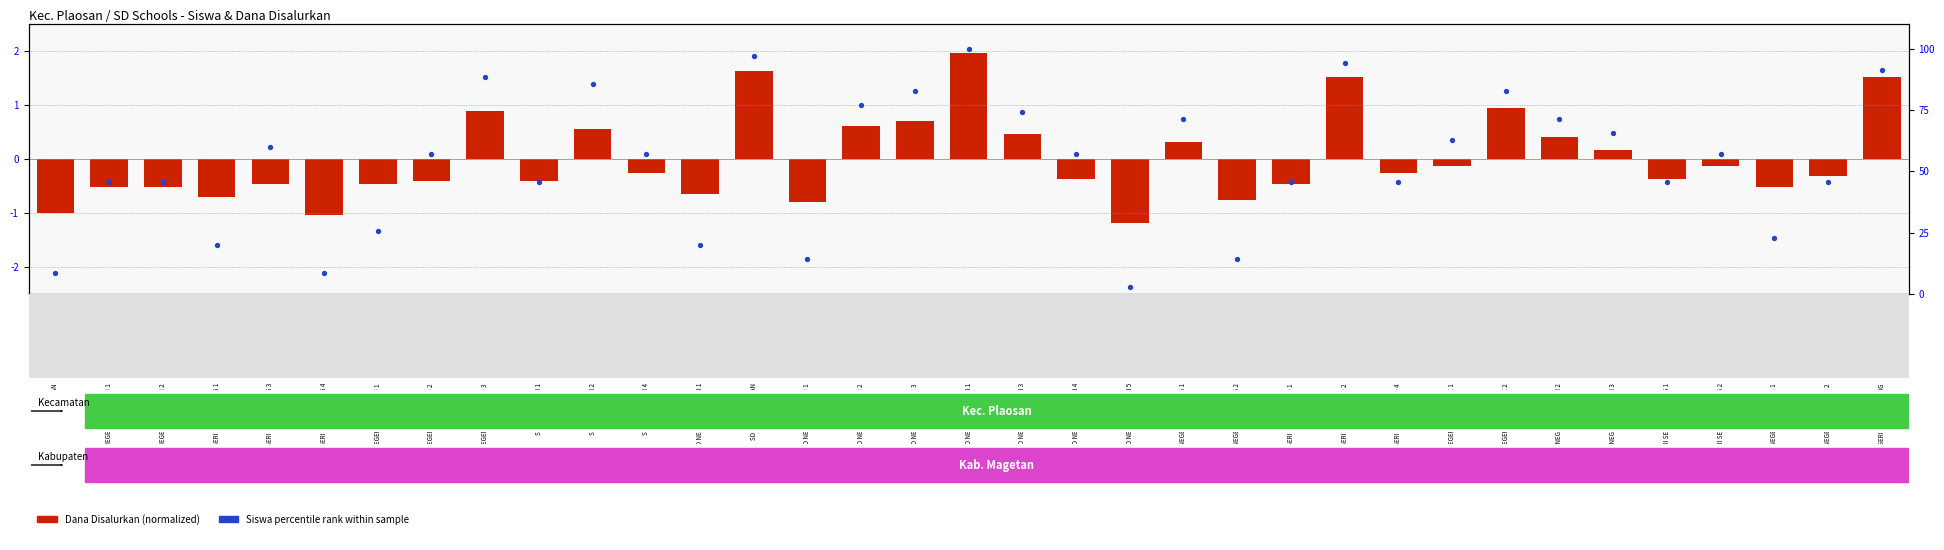

How many categories are shown in the chart?

35